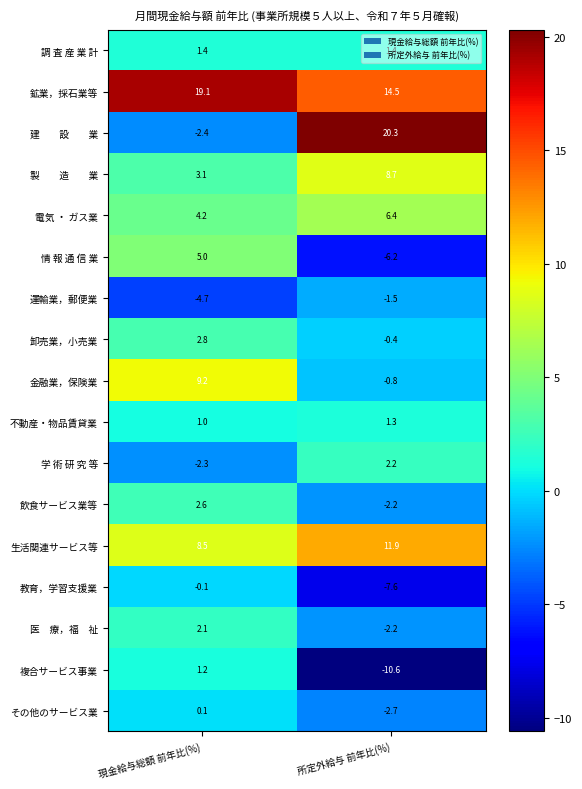

What is the average value of the 調 査 産 業 計 series?

1.4